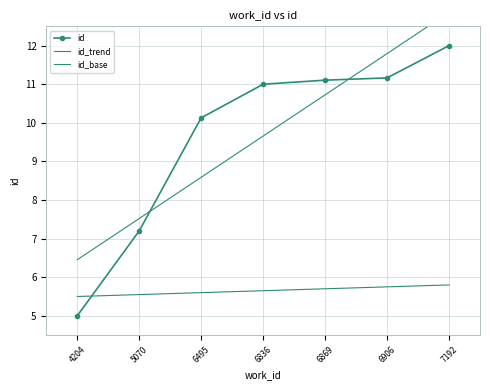

After their last crossing, which series has the higher values: id_trend or id?

id_trend